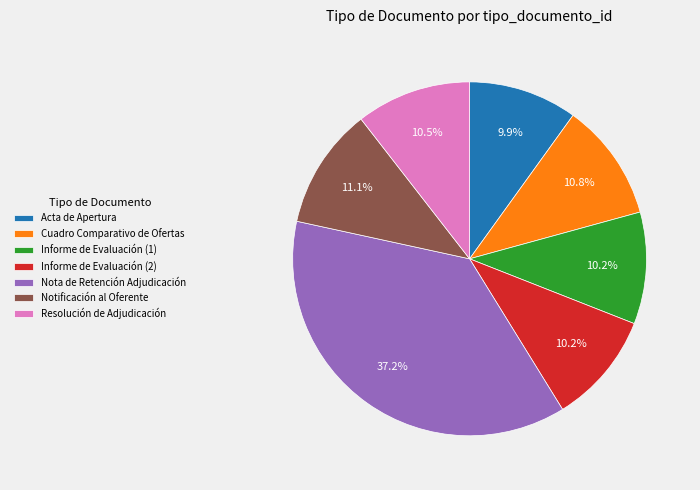

Does Resolución de Adjudicación represent more than half of the total?

No